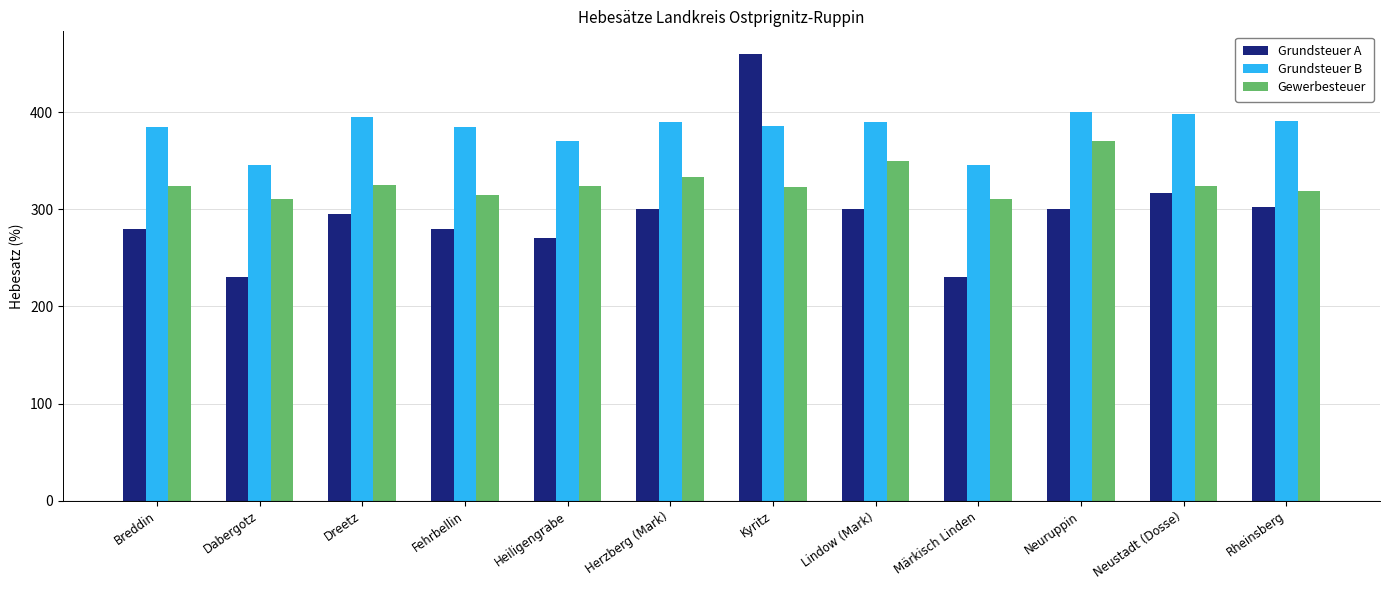

What is the minimum value for Grundsteuer B?

345